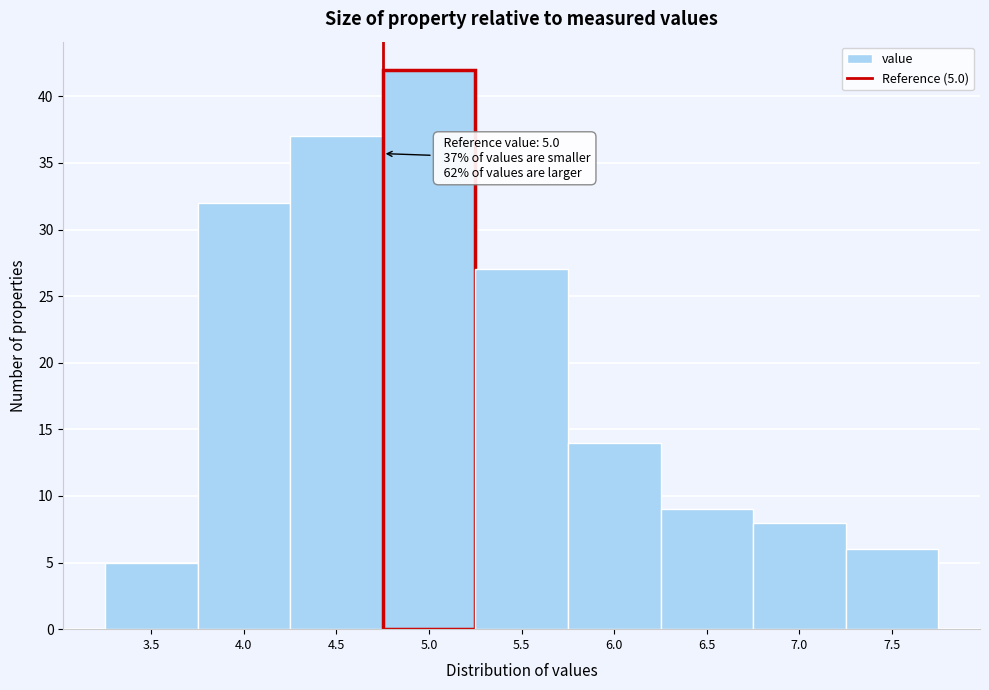

Reading right to left, list all the values displayed in this chart.

6	8	9	14	27	42	37	32	5